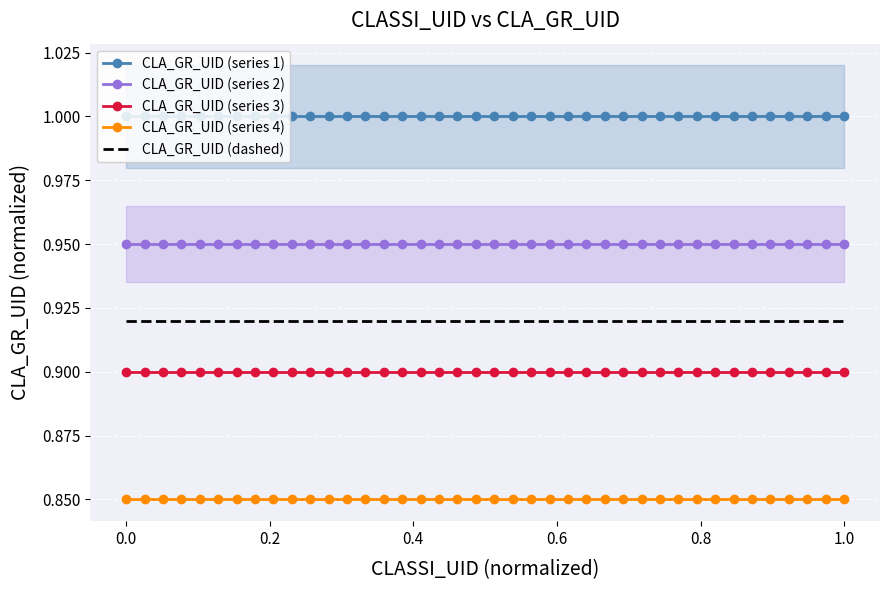

True or false: CLA_GR_UID (series 2) has more than 0 interior local peaks.

False